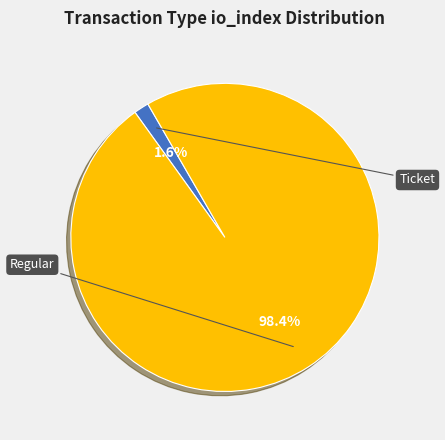

Is there any slice that represents more than half of the pie?

Yes